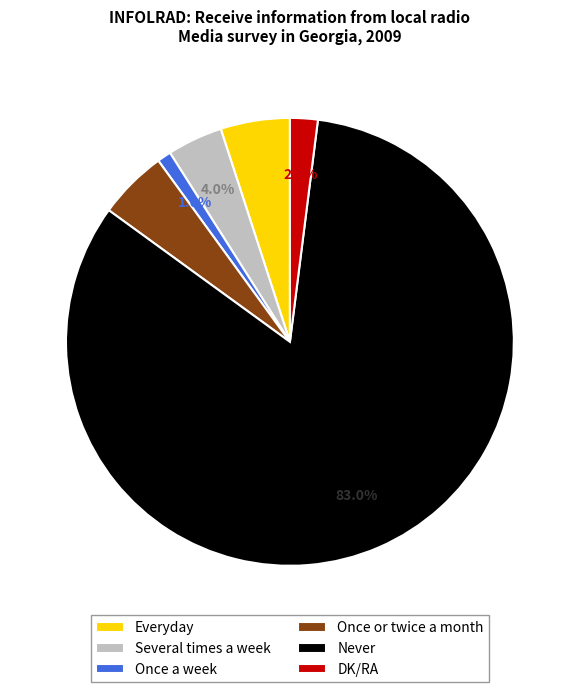

What portion of the pie excludes Everyday?

95.0%